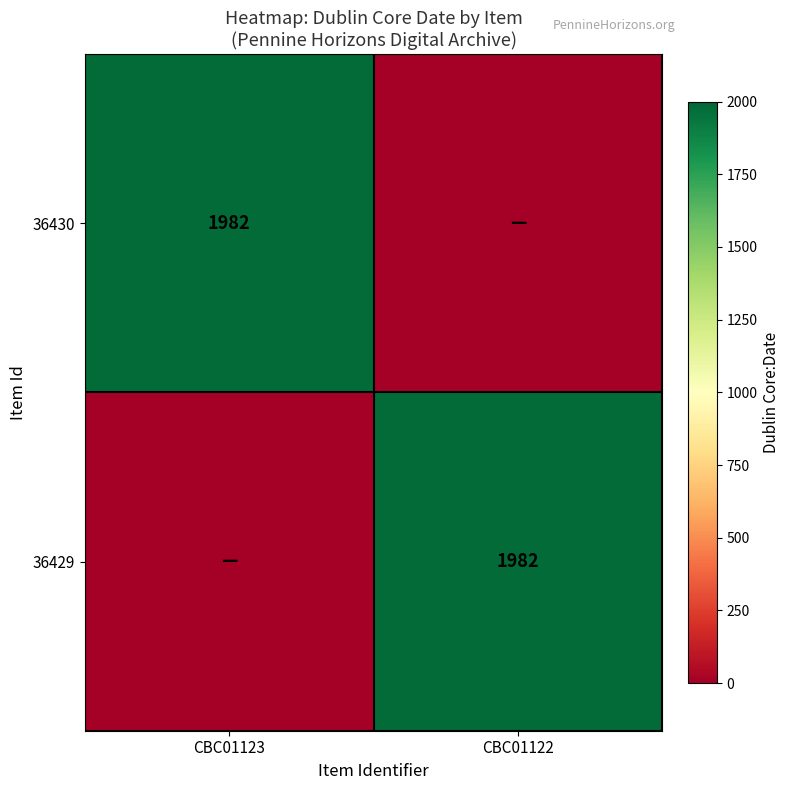

The value of 36429 at CBC01122 is 3494. True or false?

False